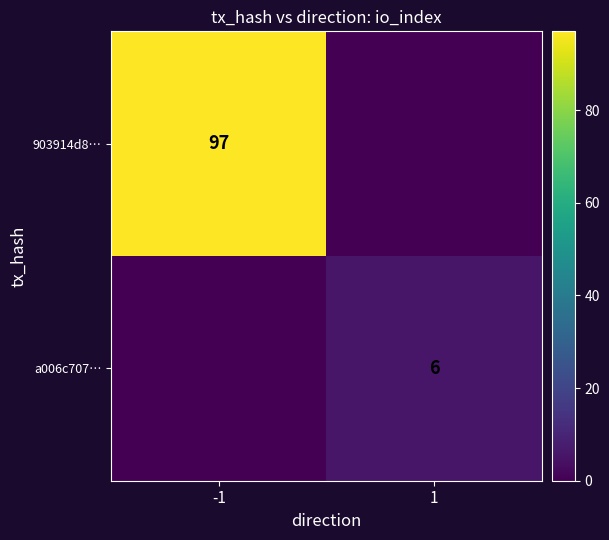

The value of a006c707… at 1 is 6. True or false?

True